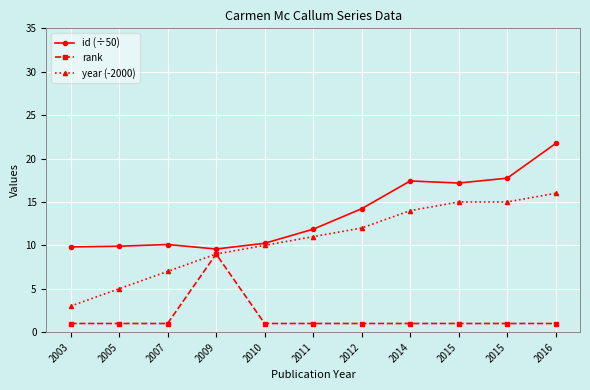

Does the chart display data point markers on the line(s)?

Yes